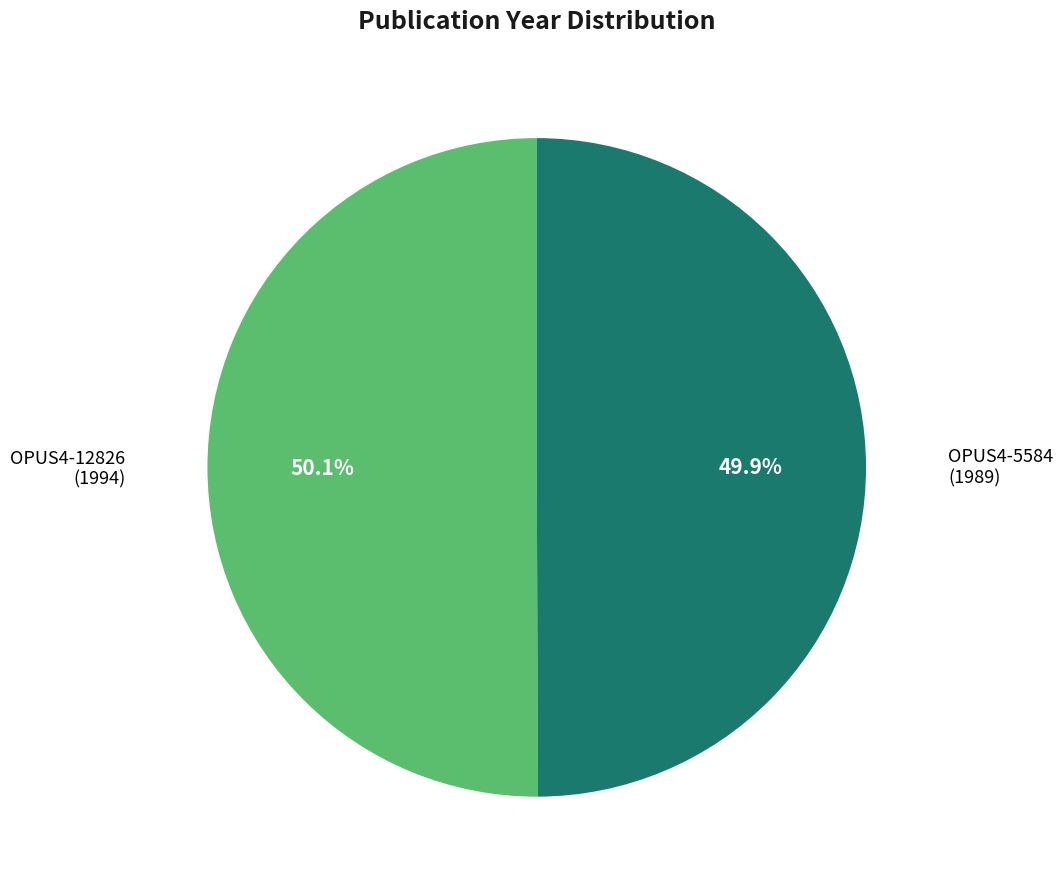

Is there a majority slice in this chart?

Yes